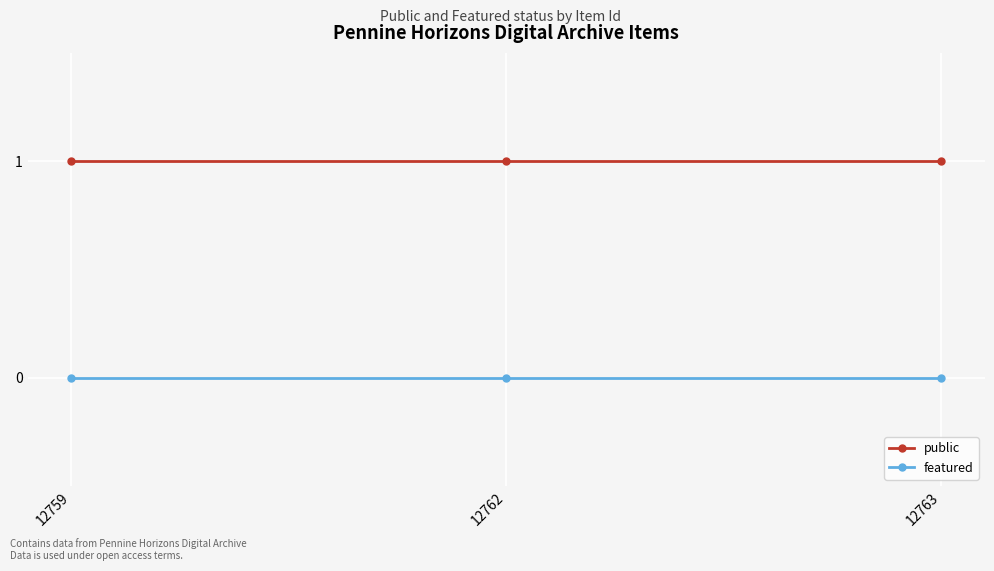

How many lines are shown in the chart?

2